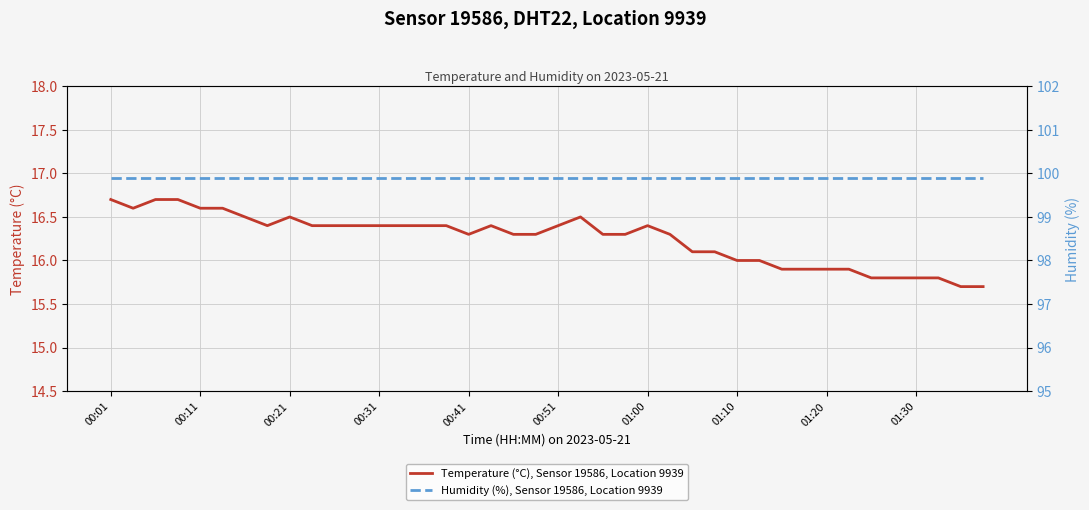

What is the lowest value of the Humidity (%), Sensor 19586, Location 9939 series?

99.9